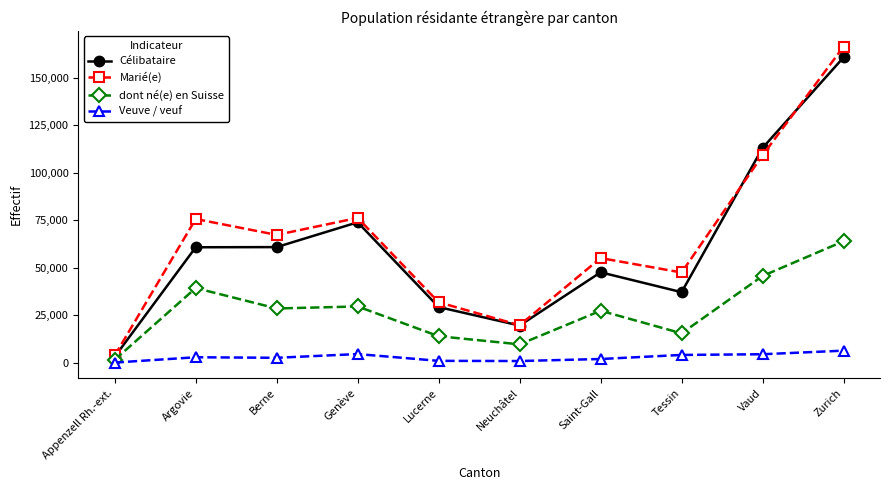

True or false: Célibataire has more than 0 points higher than both neighbors.

True